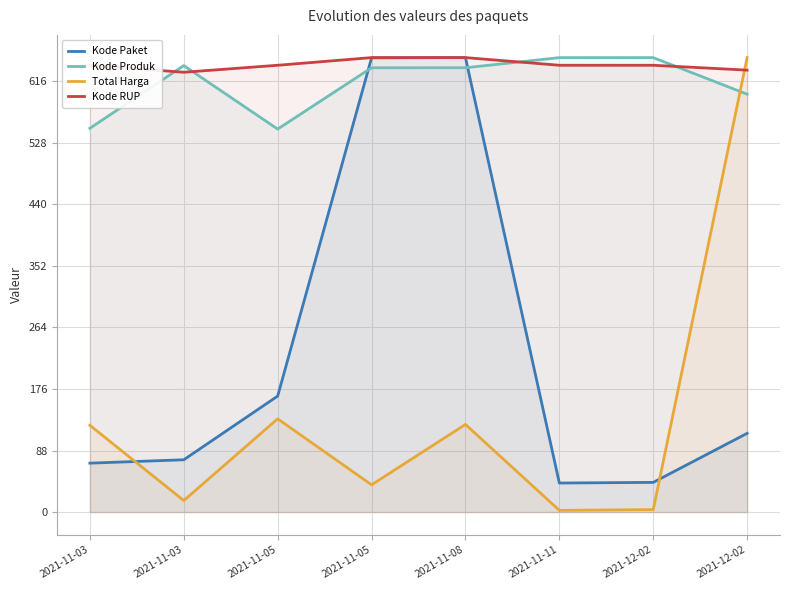

Does the chart have visible grid lines?

Yes